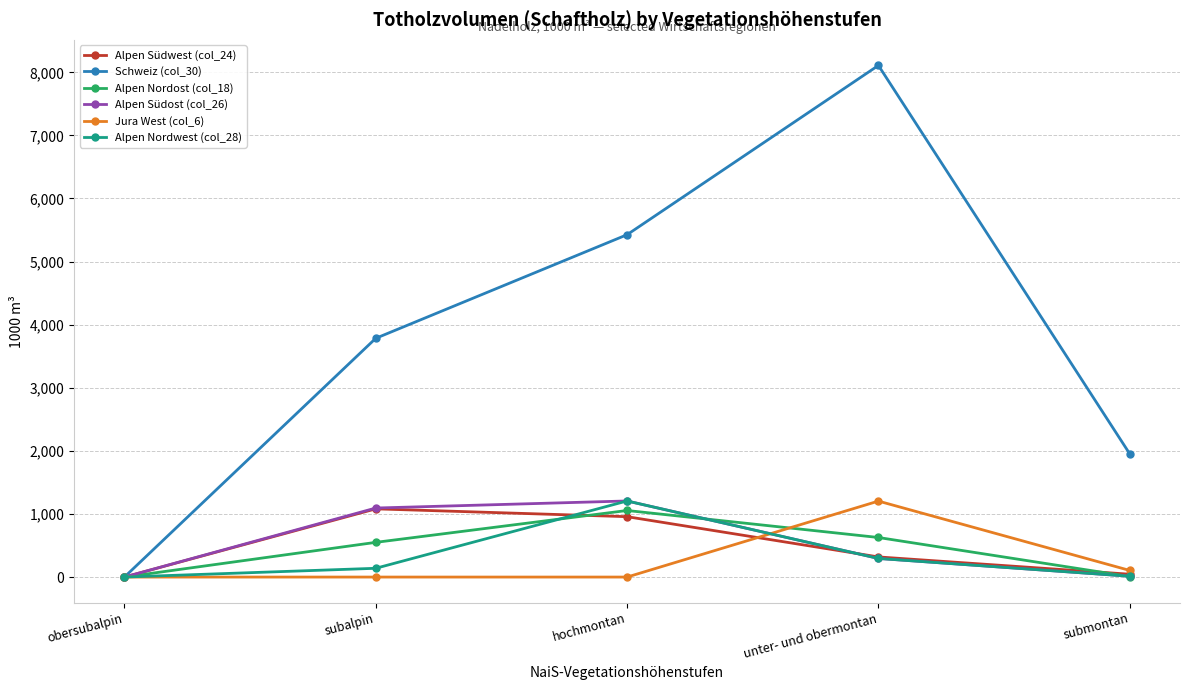

In Jura West (col_6), how many points are higher than both neighbors (excluding endpoints)?

1